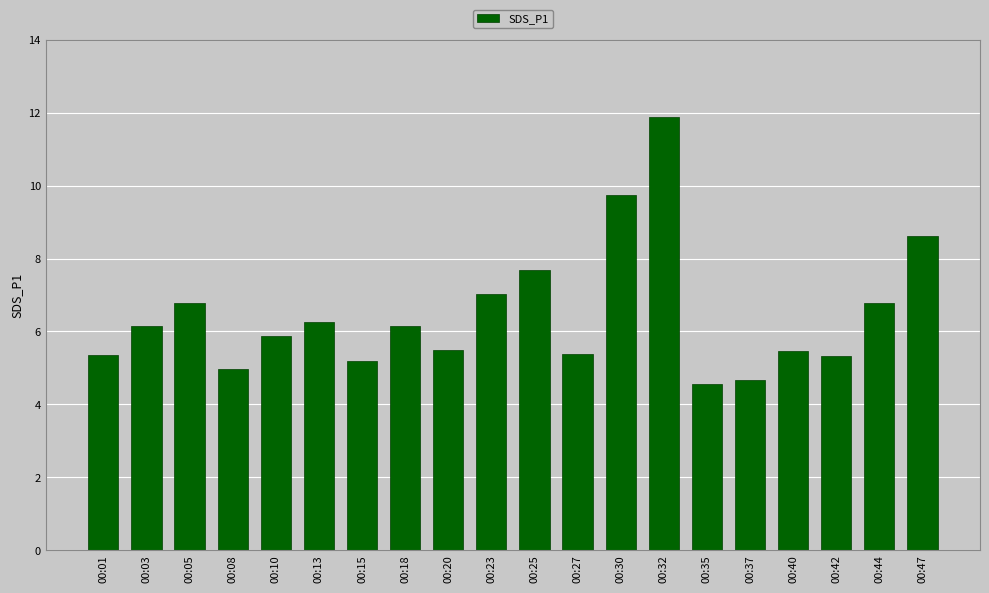

Count the number of data series in this chart.

1